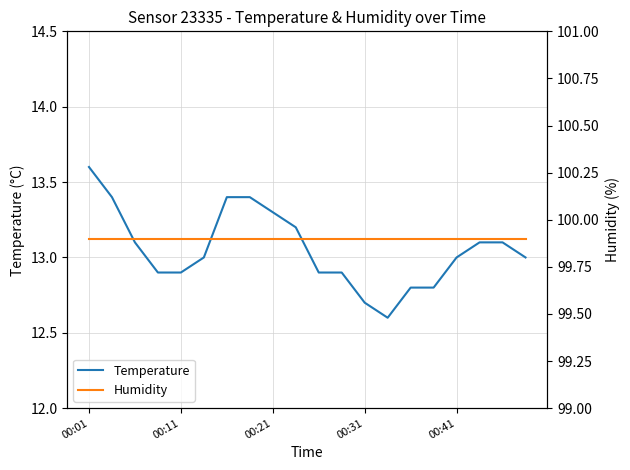

True or false: Humidity has more than 0 interior local peaks.

False